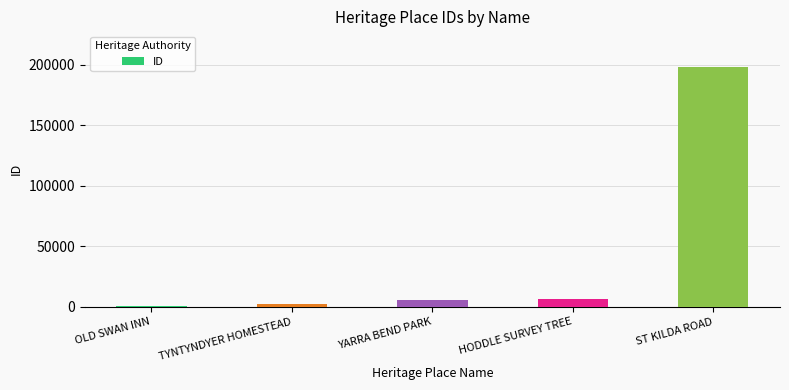

Approximately how many times larger is the value at TYNTYNDYER HOMESTEAD compared to HODDLE SURVEY TREE?

0.3